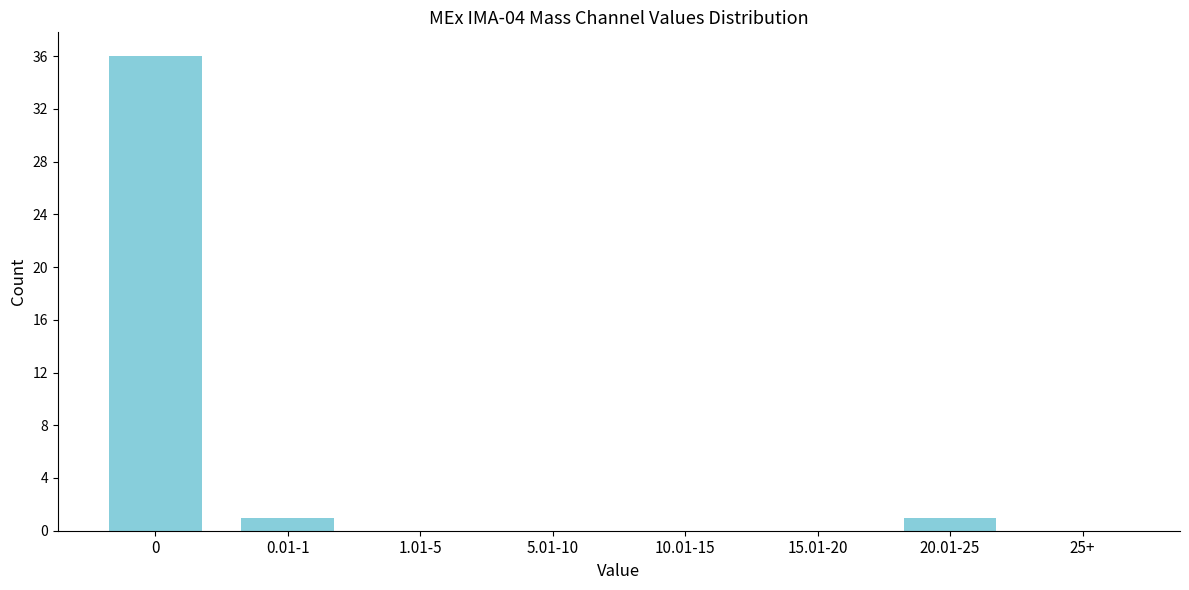

Reading left to right, extract all data points from this chart.

0=36	0.01-1=1	1.01-5=0	5.01-10=0	10.01-15=0	15.01-20=0	20.01-25=1	25+=0